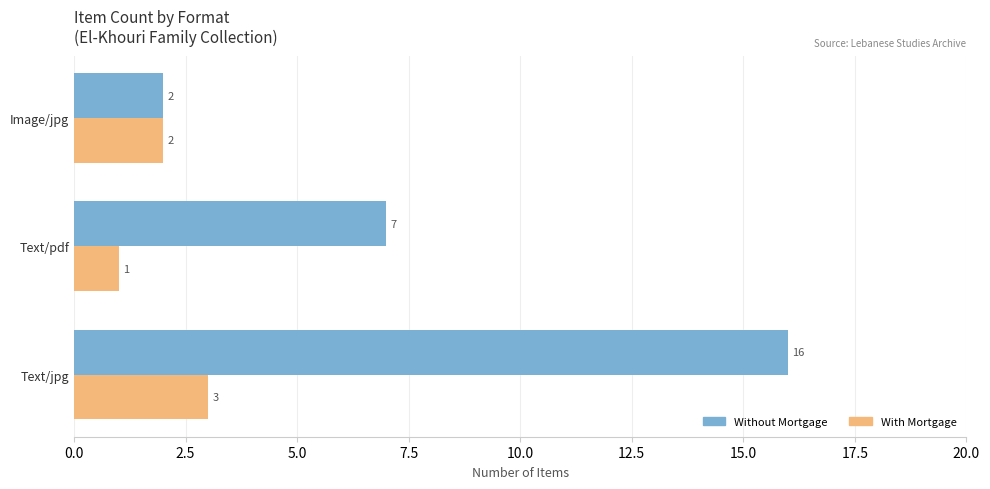

Rank the series by their maximum value, from highest to lowest.

Without Mortgage, With Mortgage